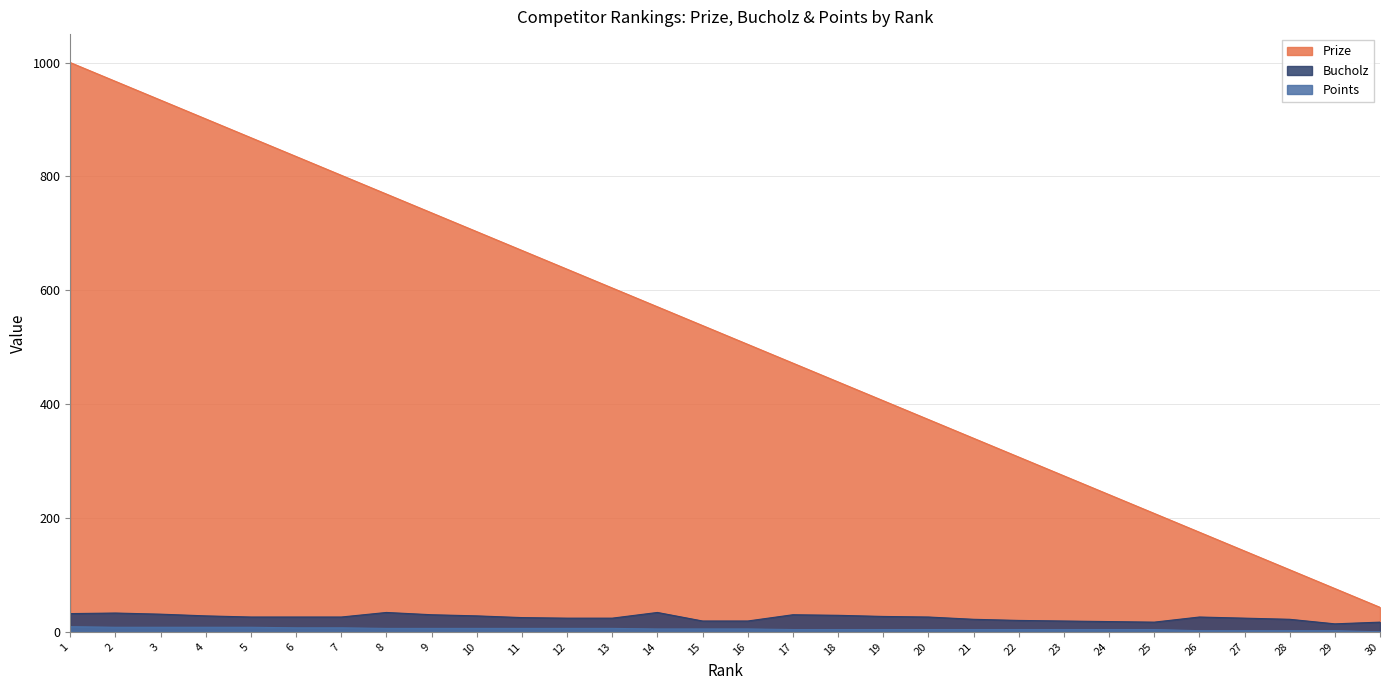

Rank the series at 30 from highest to lowest value.

Prize, Bucholz, Points